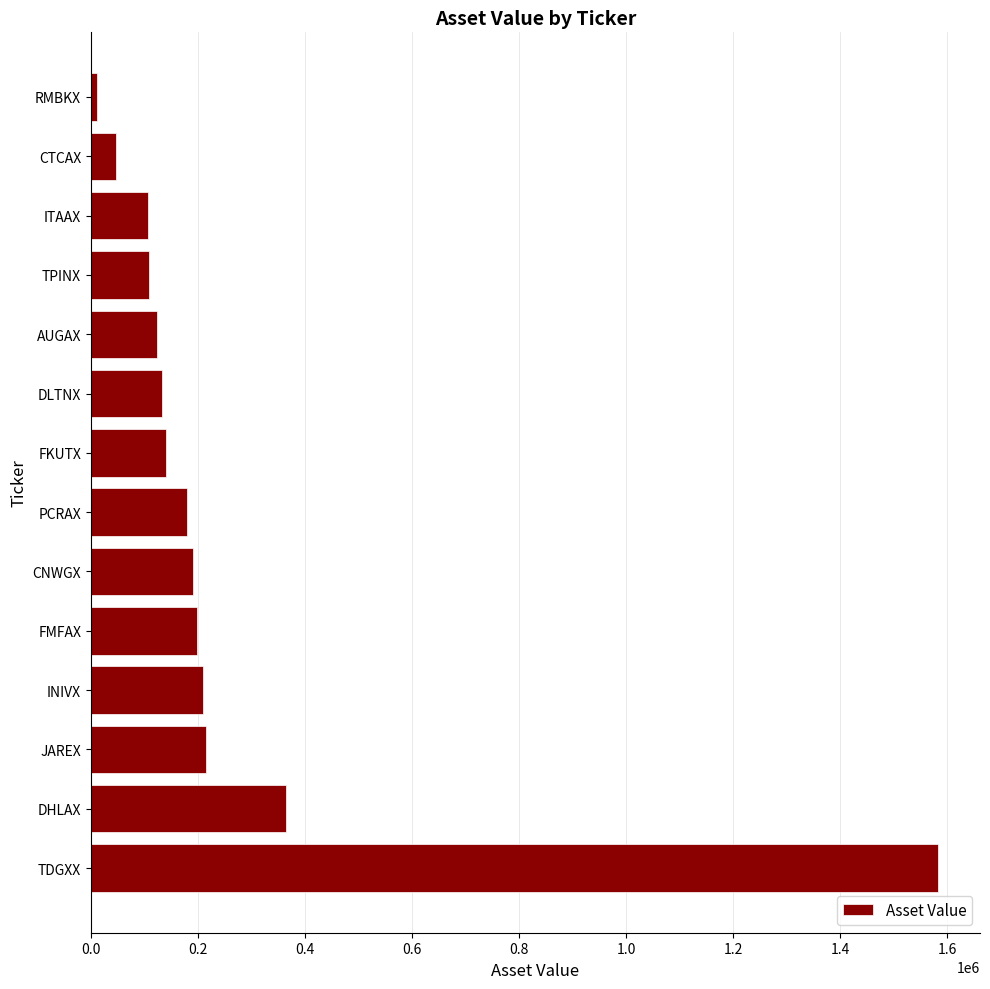

The chart shows a value of 66379.2 at DLTNX. True or false?

False